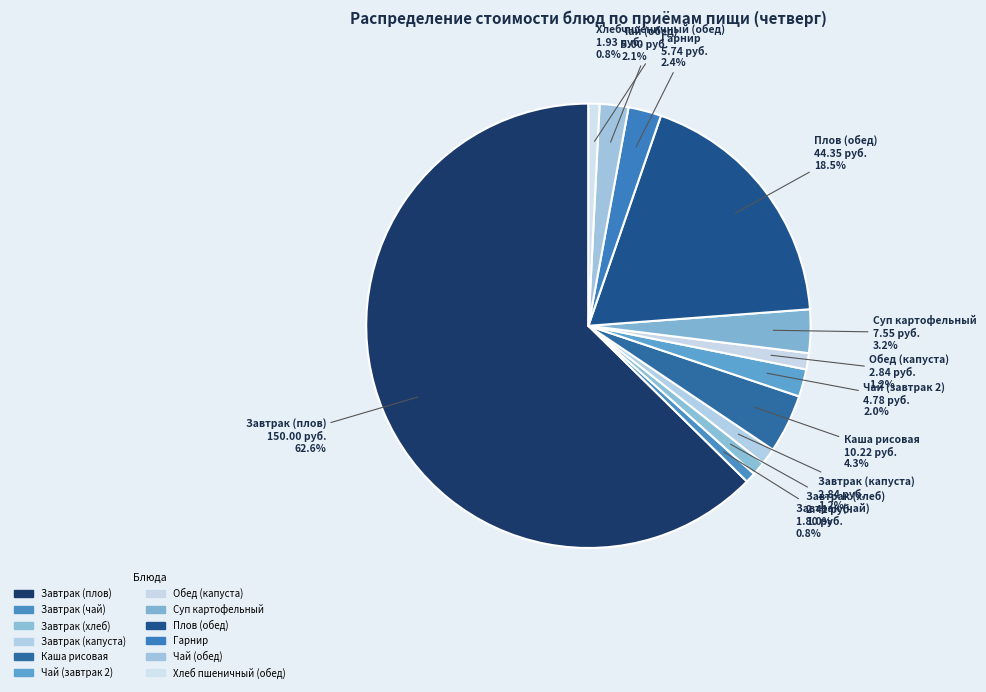

Count the number of slices in the pie.

12